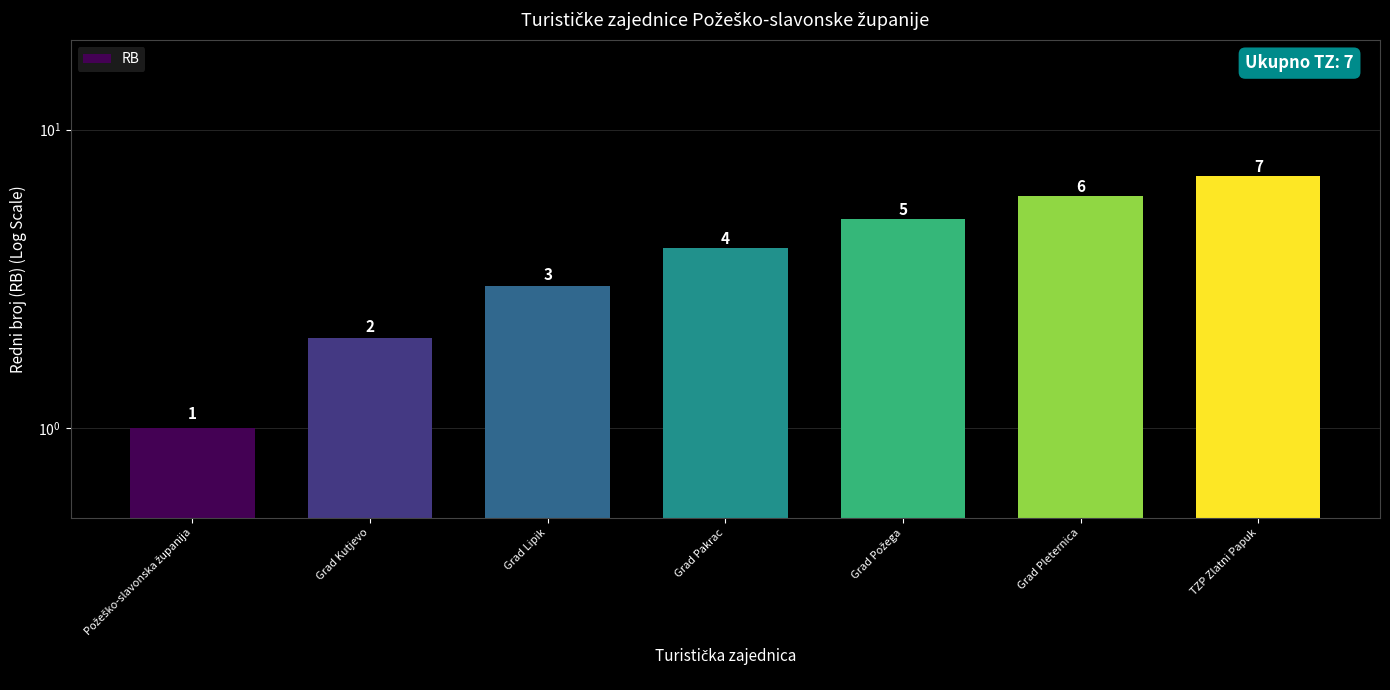

What is the difference between the maximum and minimum values?

6